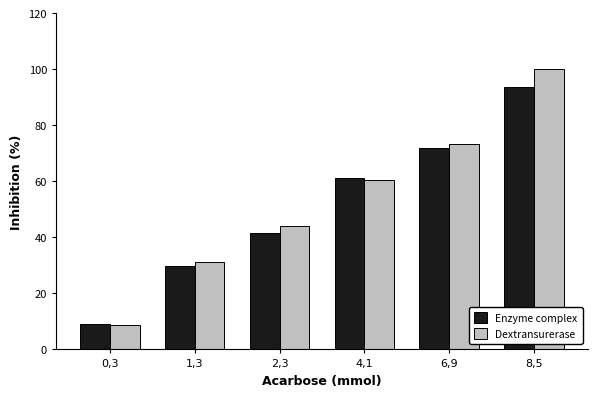

Which series has the largest range (max minus min)?

Dextransurerase